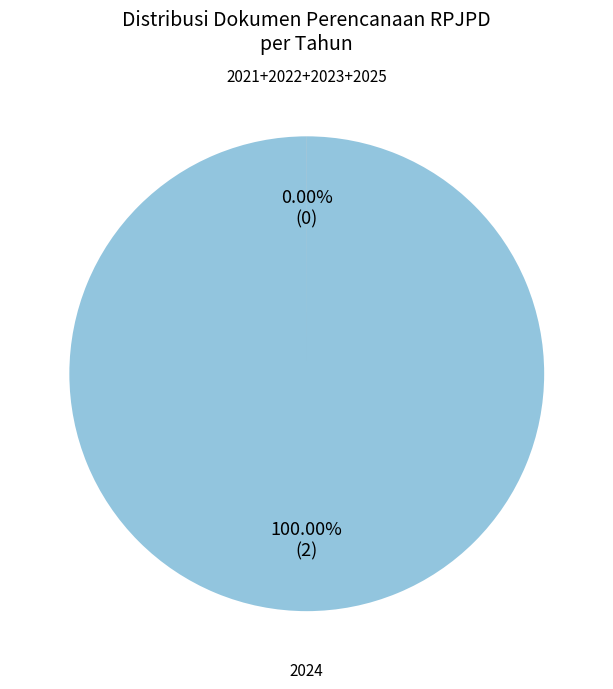

Rank the categories by value from lowest to highest.

2021, 2022, 2023, 2025, 2024